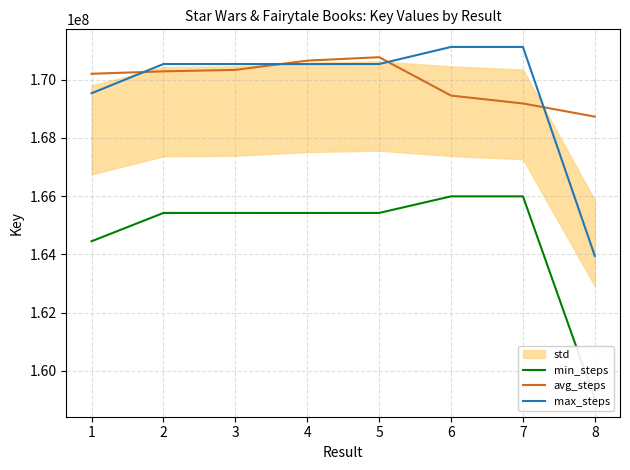

How many times do max_steps and avg_steps cross each other?

4